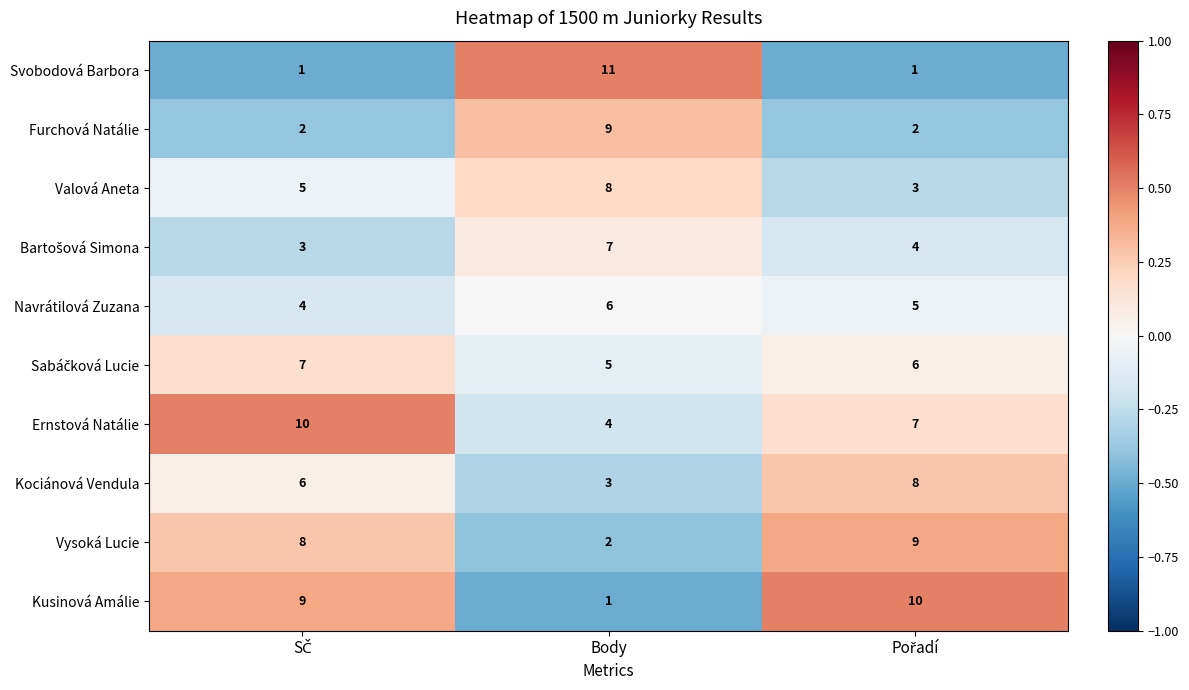

How many Furchová Natálie values are between 2 and 9?

3